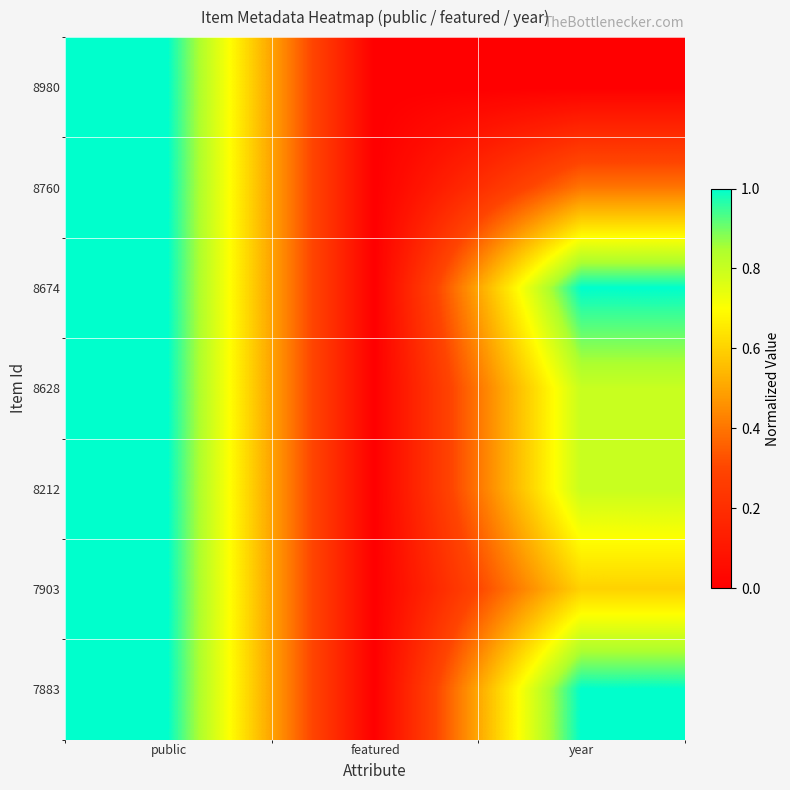

List the series in order of their peak value, highest first.

8980, 8760, 8674, 8628, 8212, 7903, 7883